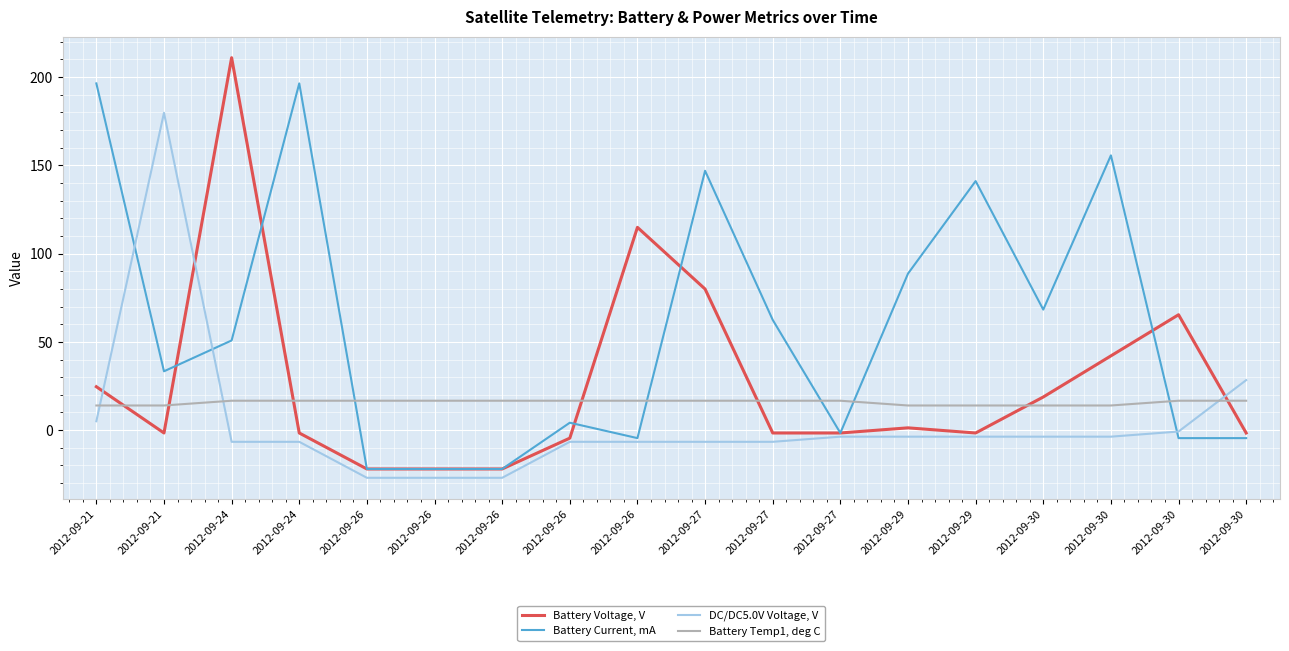

How many series are shown in this chart?

4